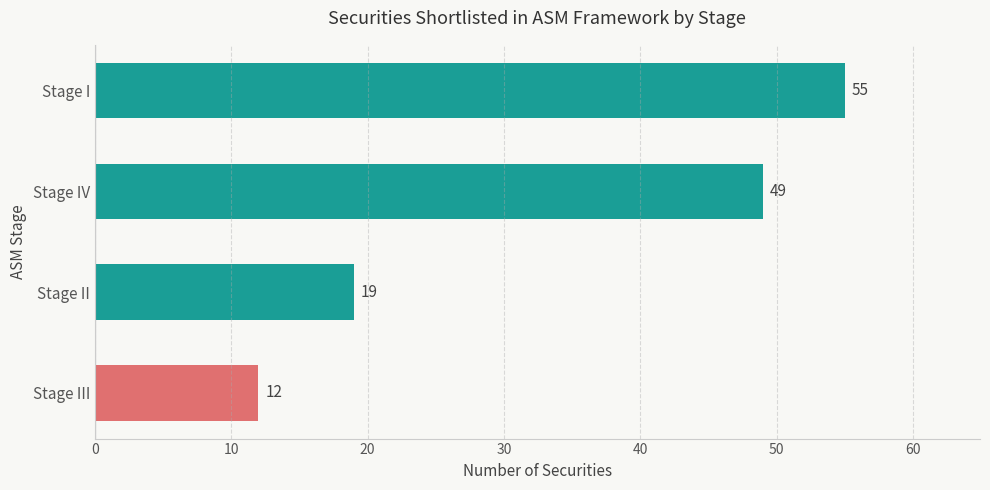

Are the bars grouped side by side (vs. stacked)?

No